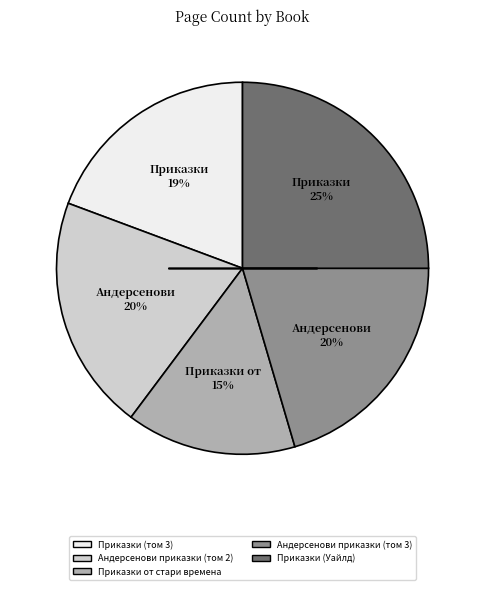

What is the ratio of the value at Андерсенови приказки (том 3) to the value at Приказки (том 3)?

1.1